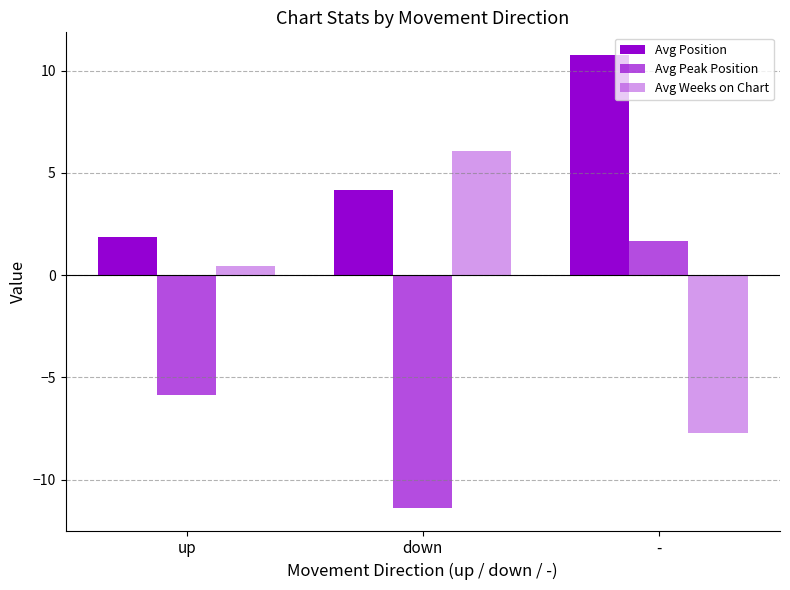

How many bars are there in each group?

3